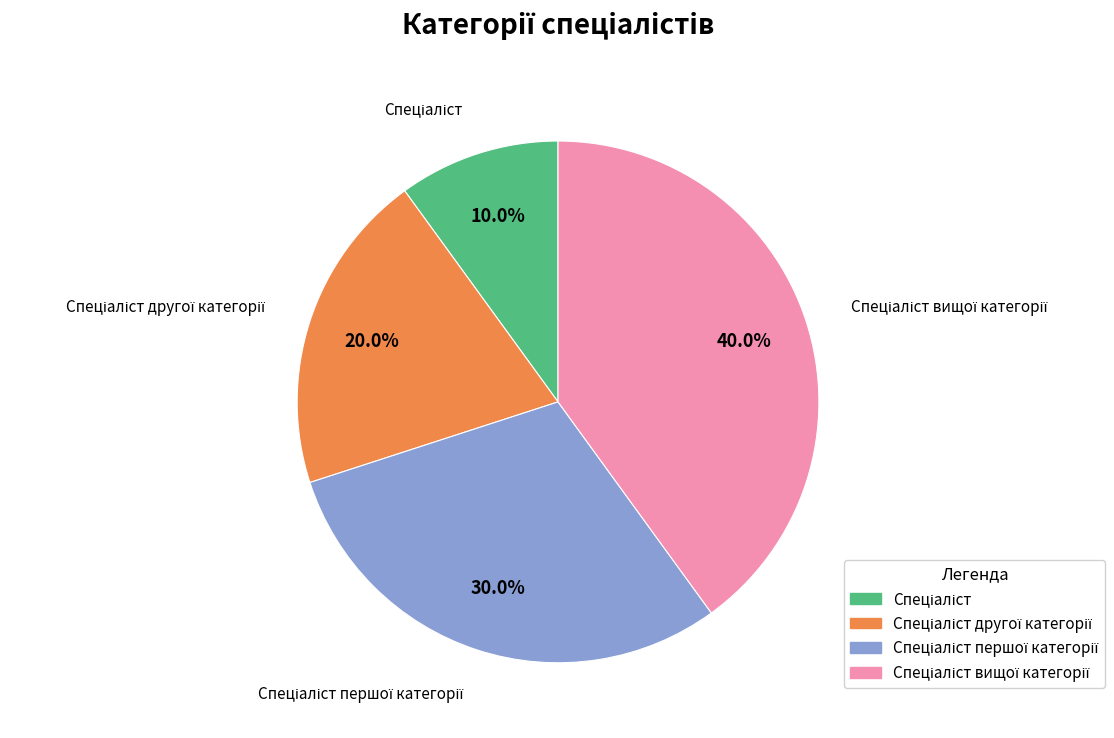

Is there a majority slice in this chart?

No